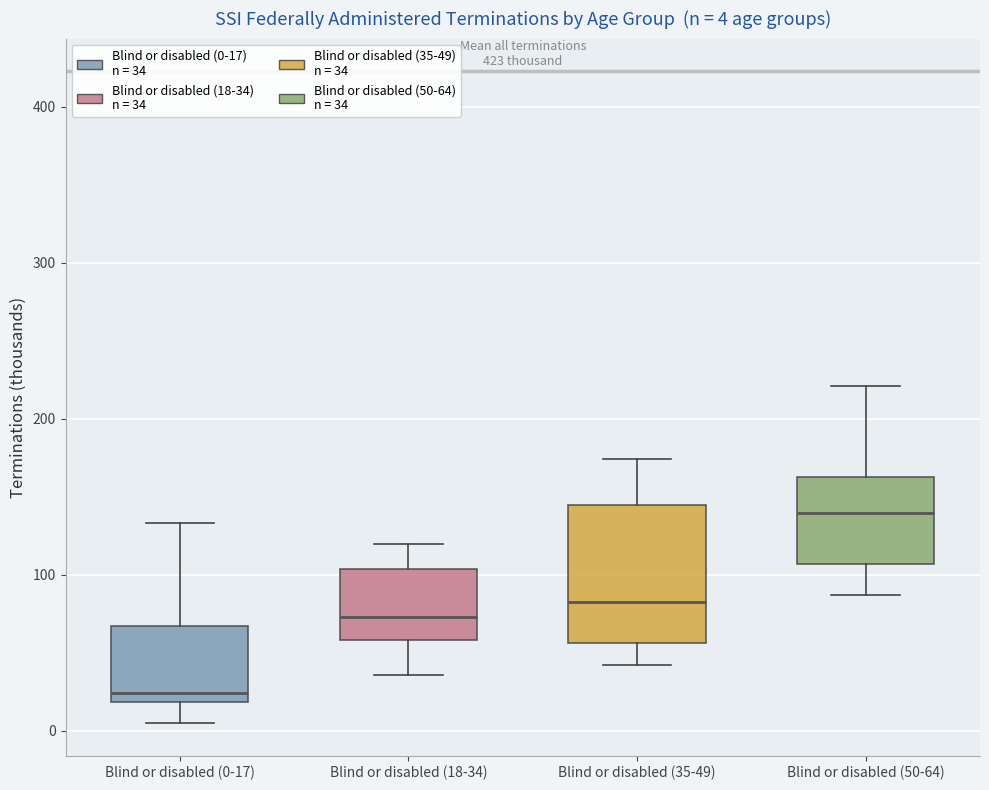

Which box has the highest median line?

Blind or disabled (50-64)